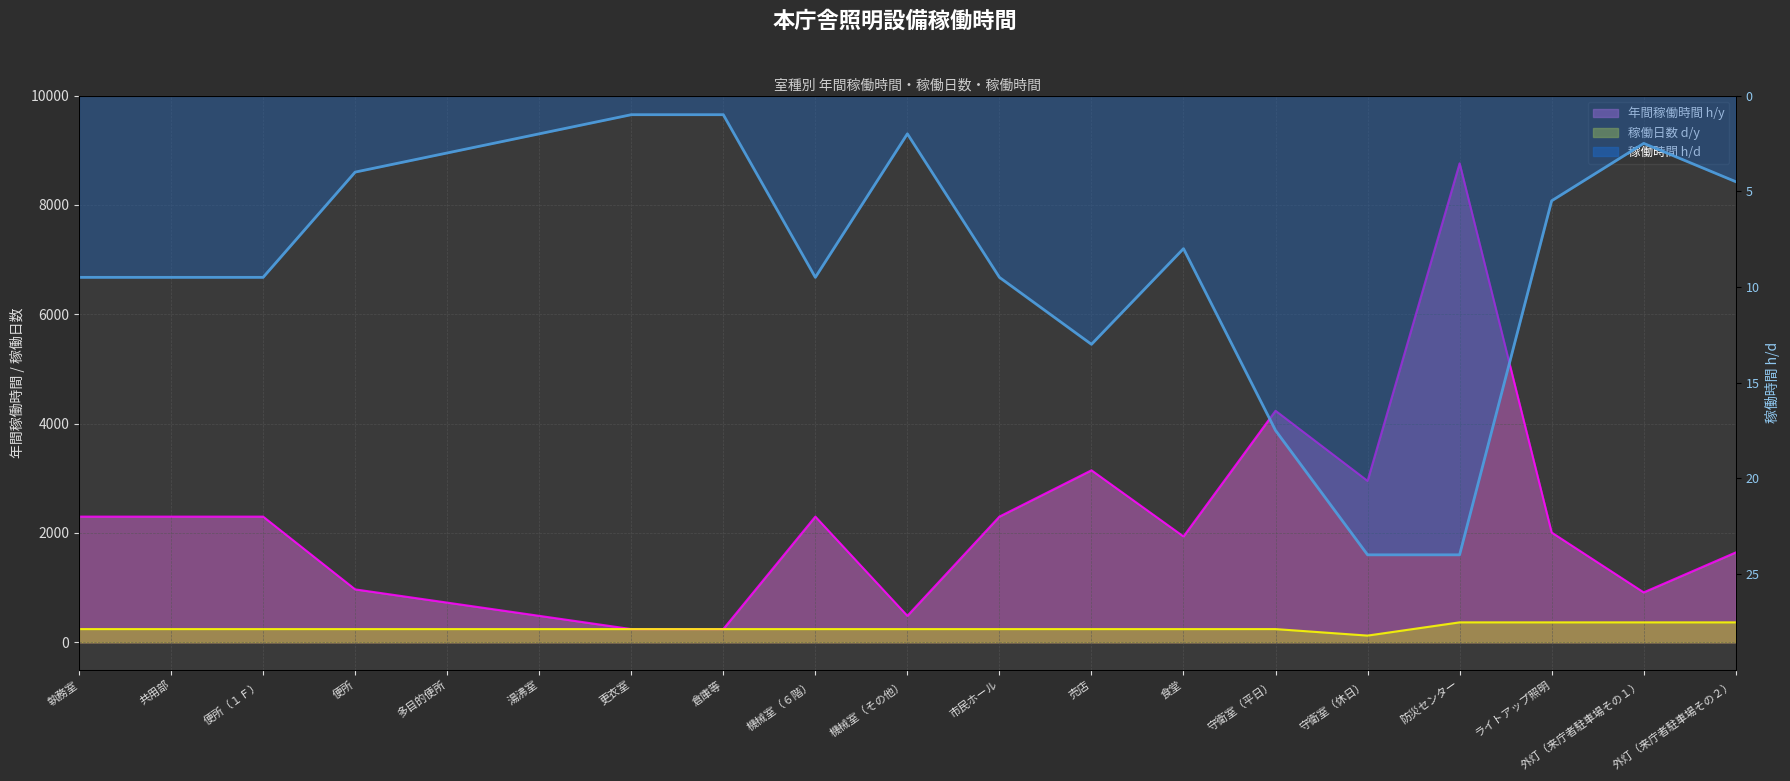

Where does the 年間稼働時間 h/y series first go above 2008?

執務室